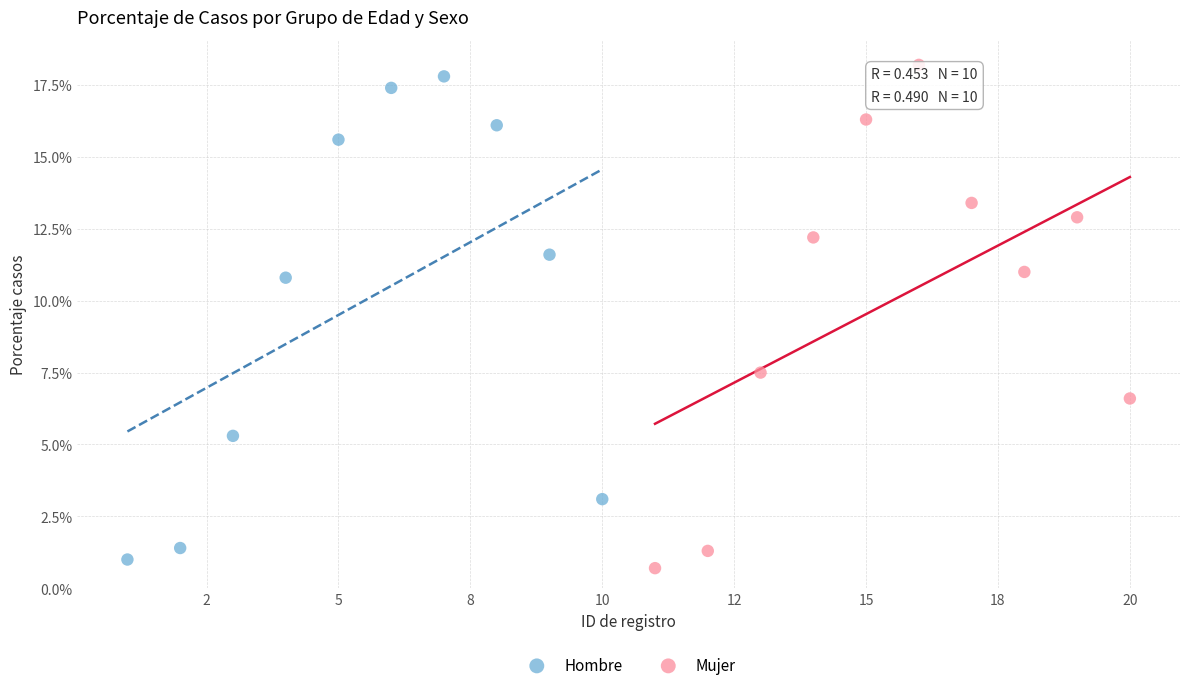

What are all the series names shown in the legend?

Hombre, Mujer